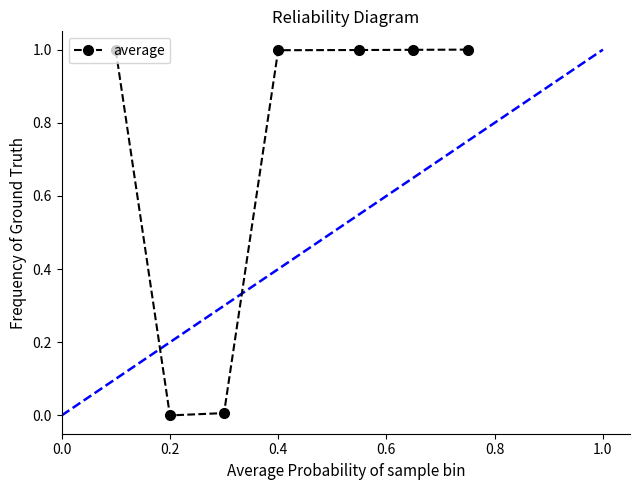

What is the maximum value shown in the chart?

1.0